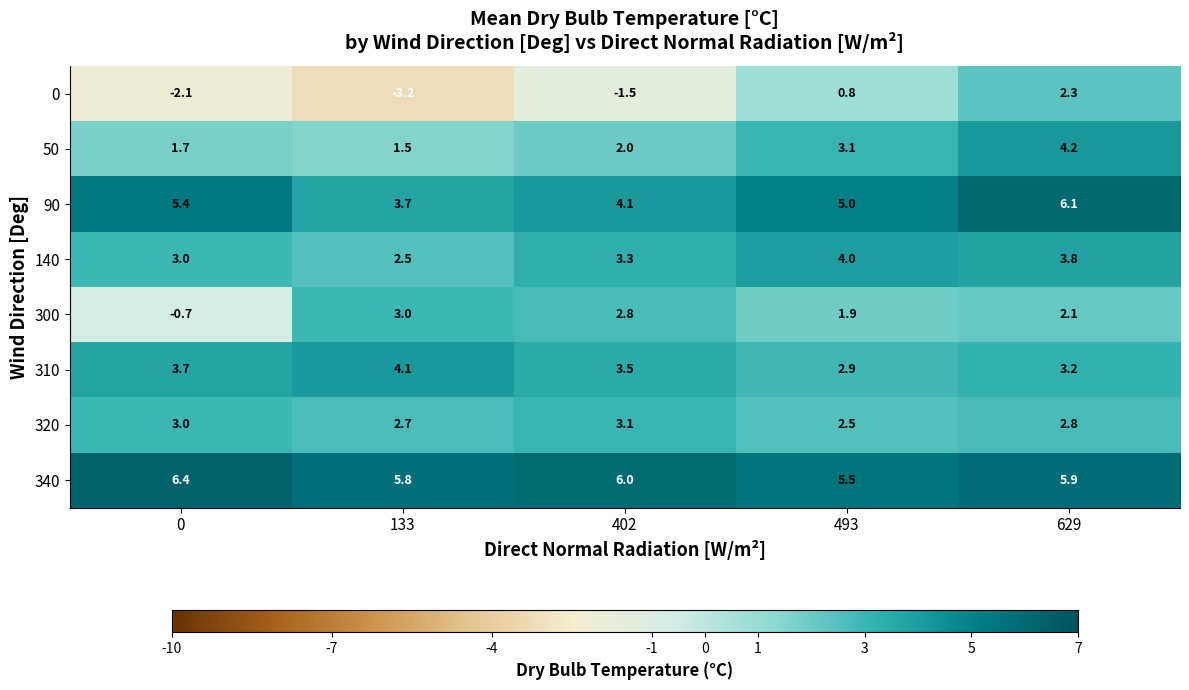

What is the difference between the second highest and second lowest values in the 300 series?

0.9